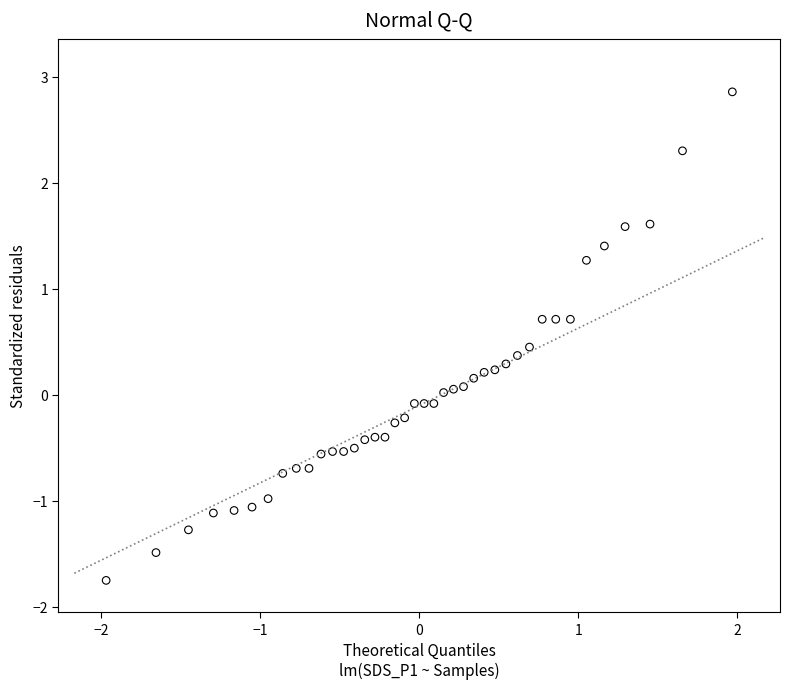

What is the range of X values (max minus min)?

3.9